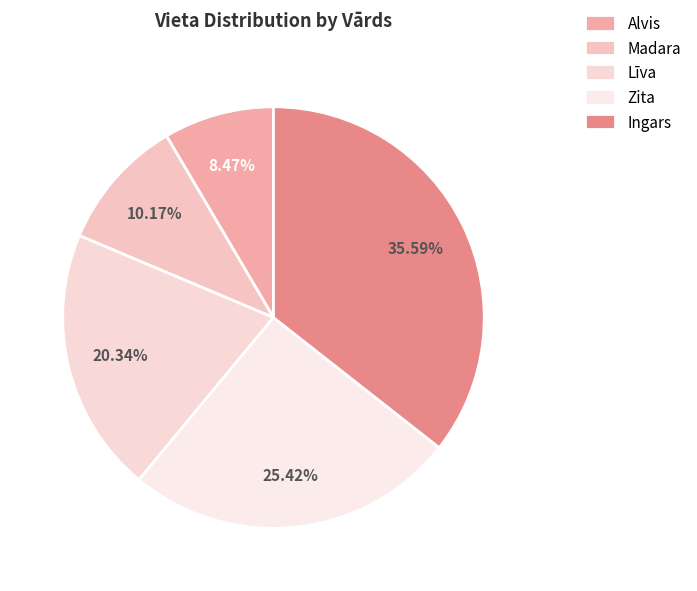

What is the ratio of the value at Madara to the value at Zita?

0.4